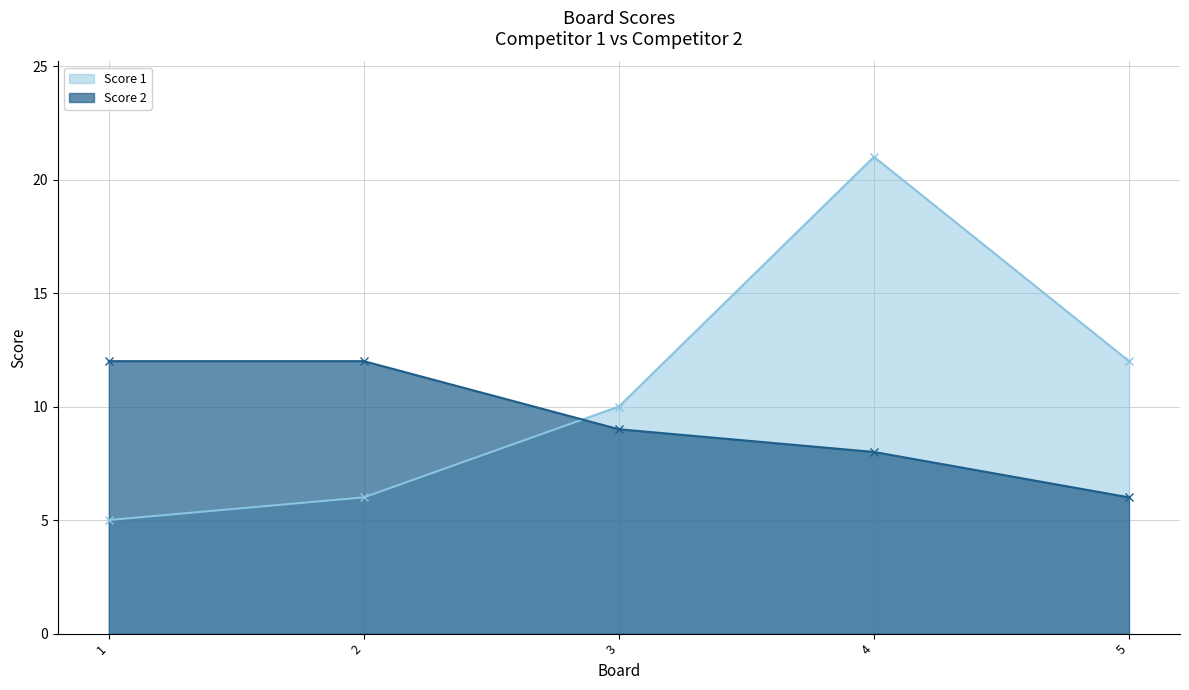

True or false: Score 1 and Score 2 cross at least once.

True